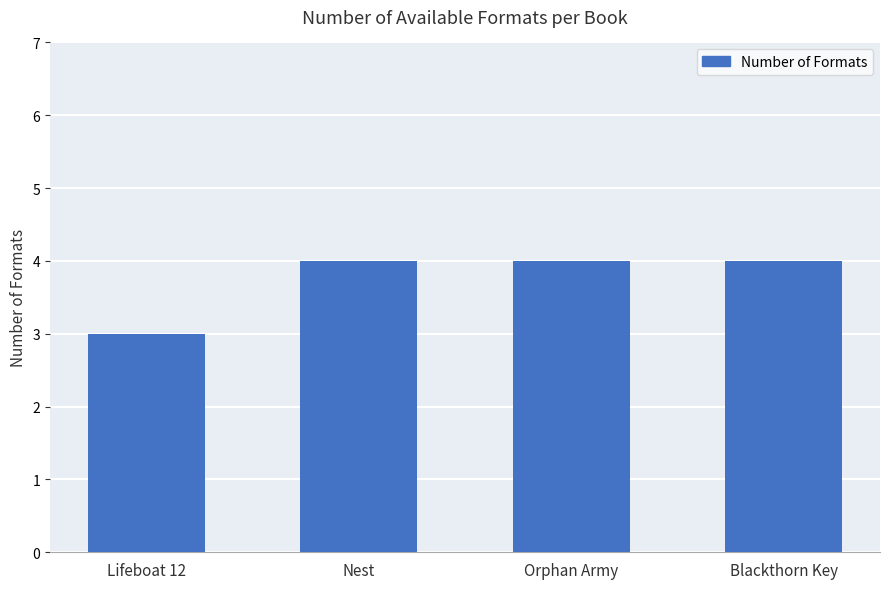

Which category has the lowest value across all series?

Lifeboat 12